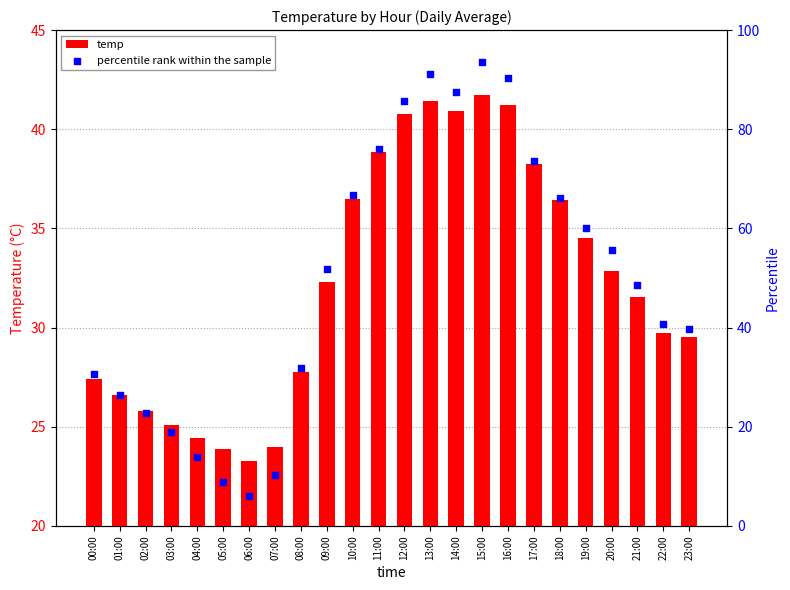

Which series has the widest spread of Y values?

percentile rank within the sample